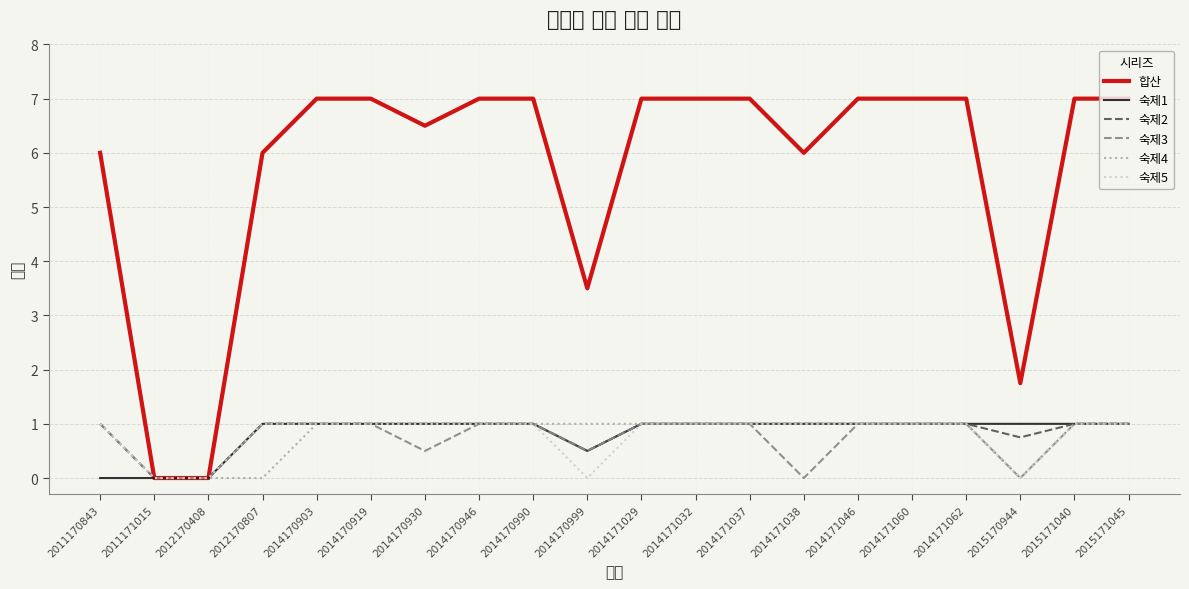

The 숙제2 series shows 0.3 at 2014170999. True or false?

False